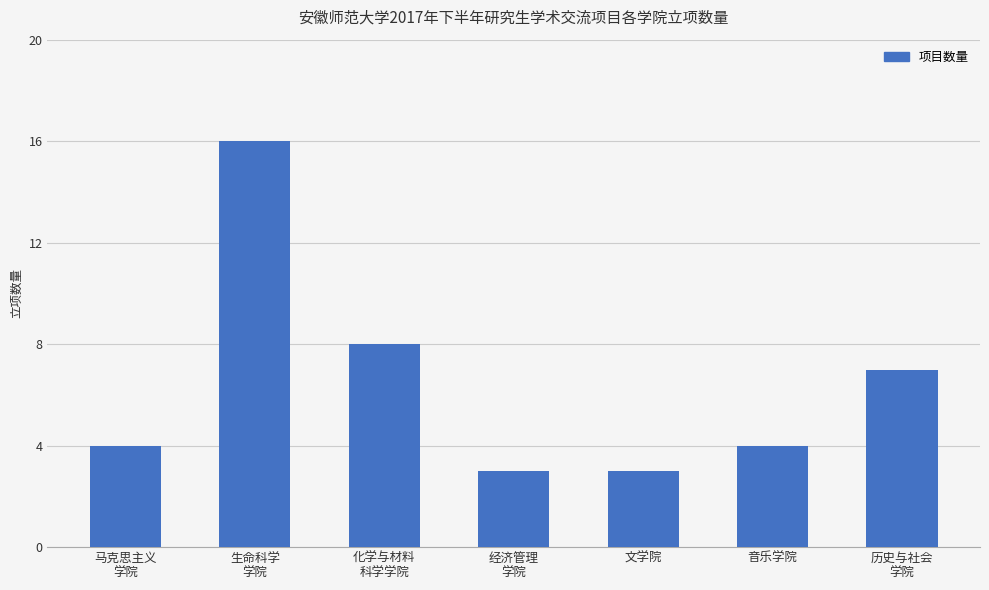

The chart shows a value of 1 at 经济管理
学院. True or false?

False